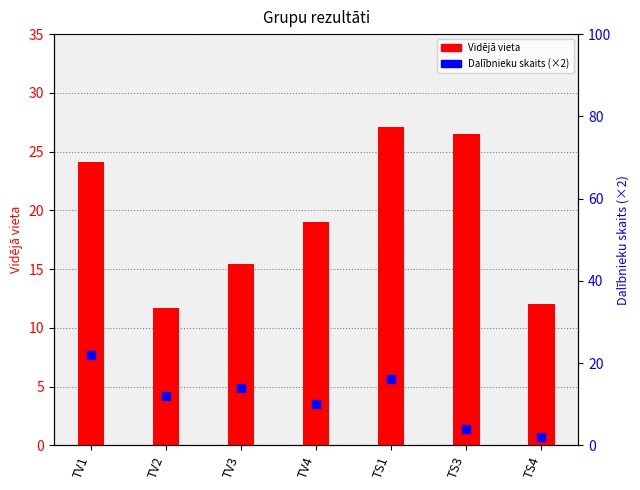

Is the value of Vidējā vieta at TV2 greater than the value of Dalībnieku skaits (×2) at TV3?

No